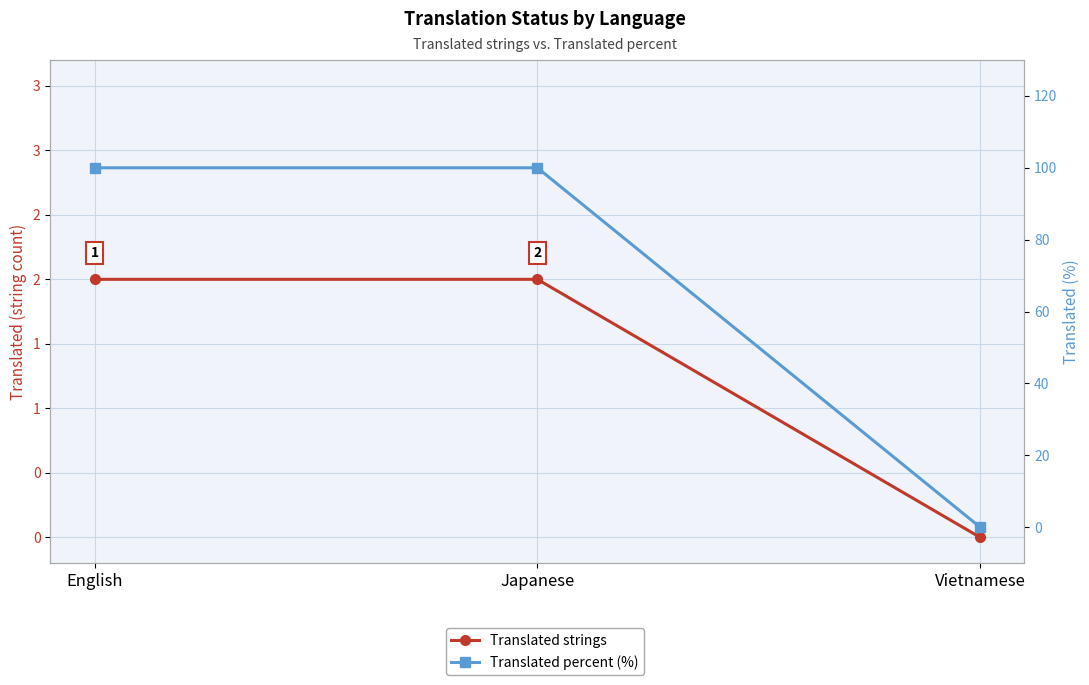

At which category does the chart reach its minimum across all series?

Vietnamese